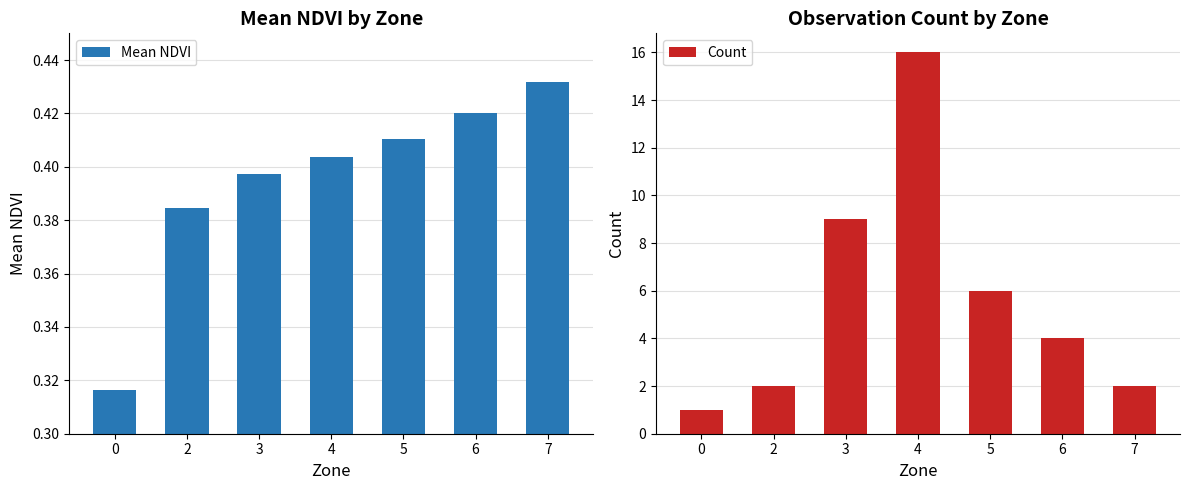

At how many categories does at least one series exceed 6?

2